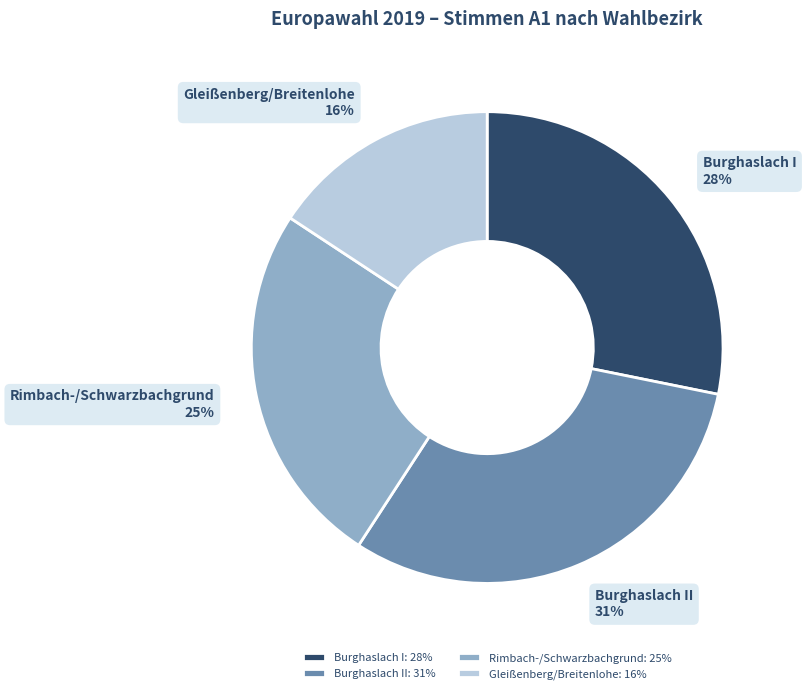

True or false: Burghaslach II accounts for 42% of the total.

False